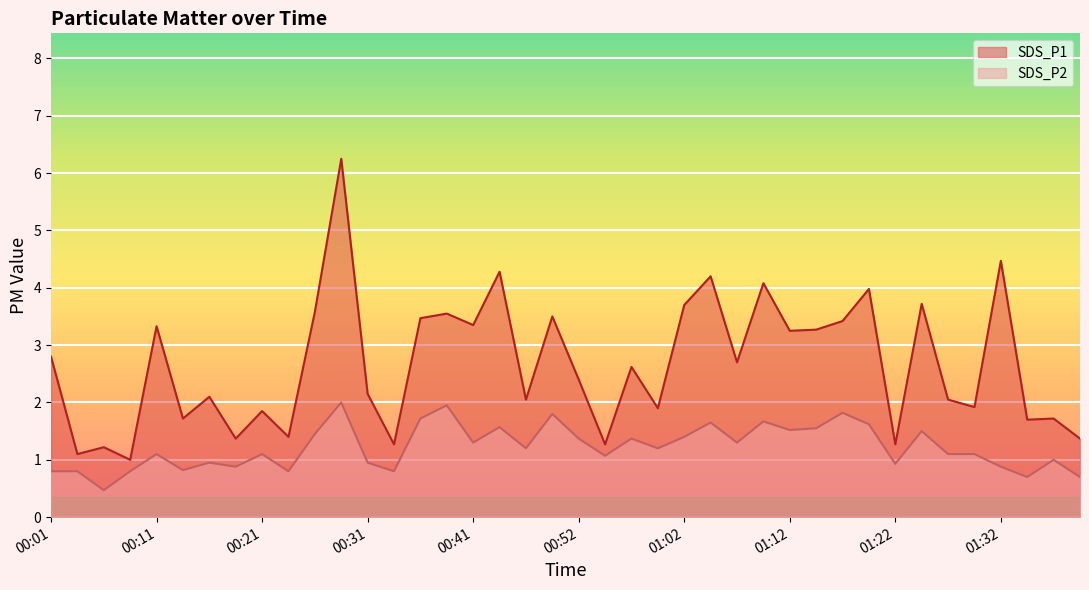

Which series has the largest total across all categories?

SDS_P1